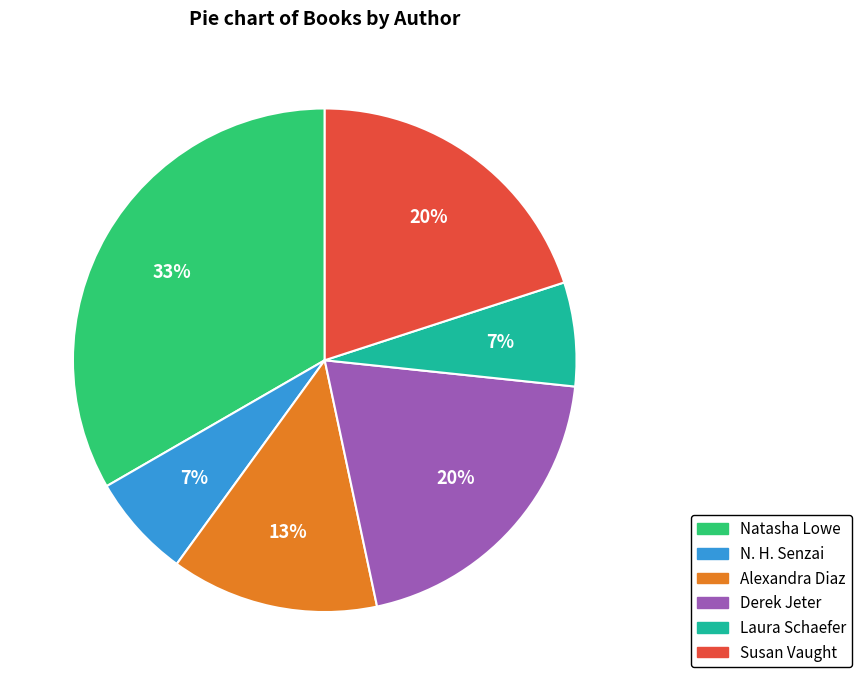

What is the ratio of the value at Alexandra Diaz to the value at Derek Jeter?

0.7